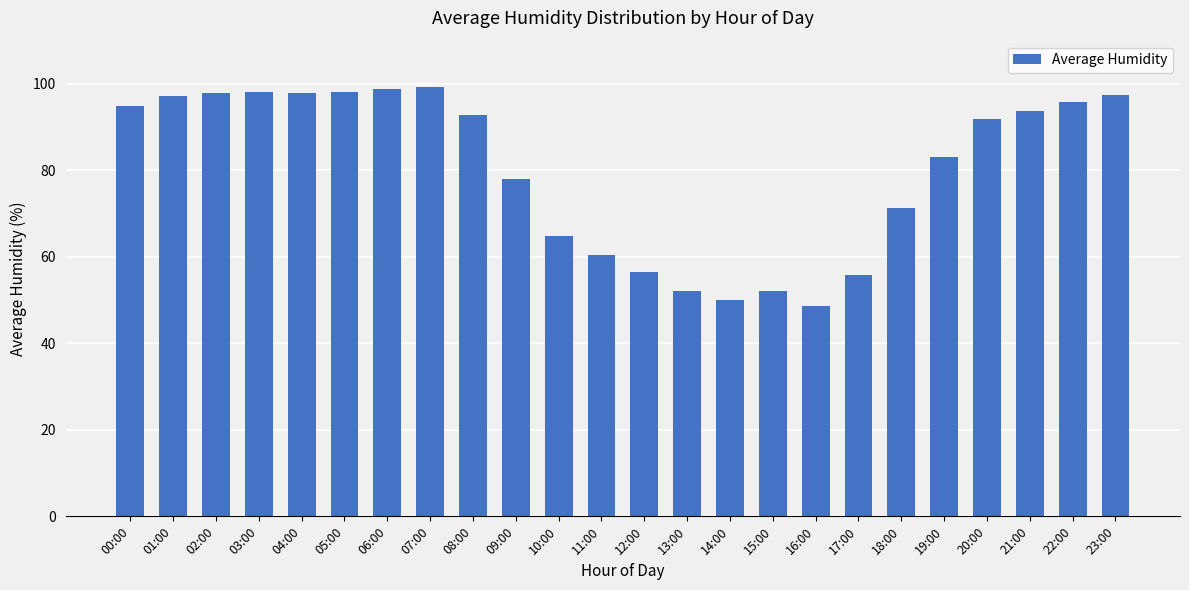

Where does the data first go above 92?

00:00